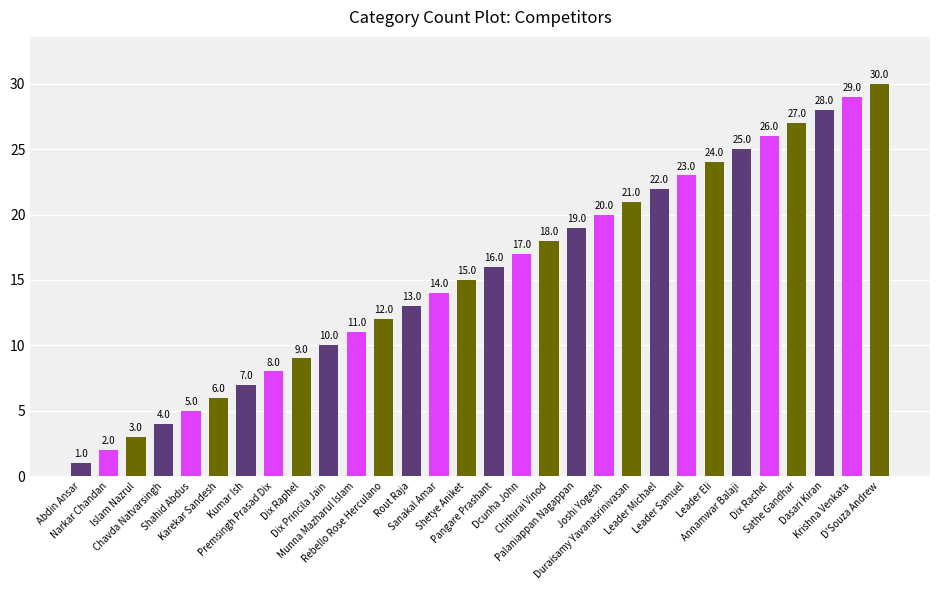

Rank the categories by value from lowest to highest.

Abdin Ansar, Narkar Chandan, Islam Nazrul, Chavda Natvarsingh, Shahid Abdus, Karekar Sandesh, Kumar Ish, Premsingh Prasad Dix, Dix Raphel, Dix Princila Jain, Munna Mazharul Islam, Rebello Rose Herculano, Rout Raja, Sanakal Amar, Shetye Aniket, Pangare Prashant, Dcunha John, Chithirai Vinod, Palaniappan Nagappan, Joshi Yogesh, Duraisamy Yavanasrinivasan, Leader Michael, Leader Samuel, Leader Eli, Annamwar Balaji, Dix Rachel, Sathe Gandhar, Dasari Kiran, Krishna Venkata, D'Souza Andrew